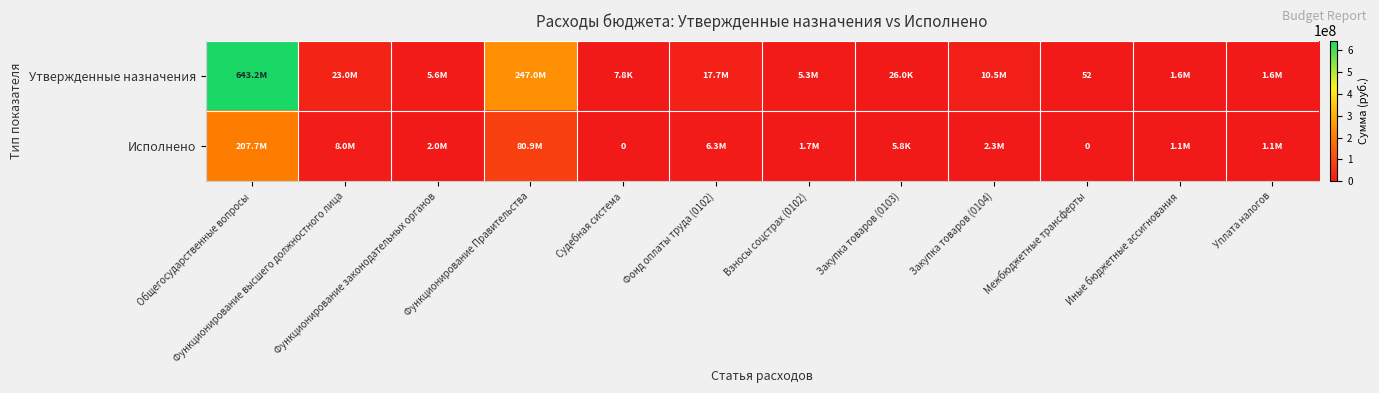

How many categories are shown in the chart?

12